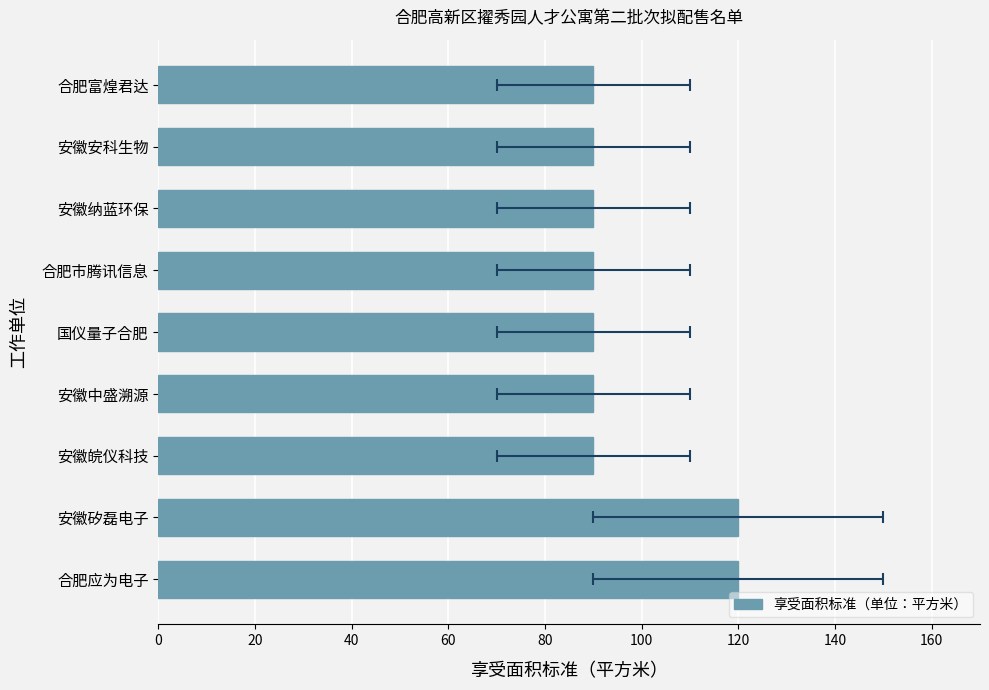

What is the sum of the values at 合肥应为电子 and 安徽安科生物?

210